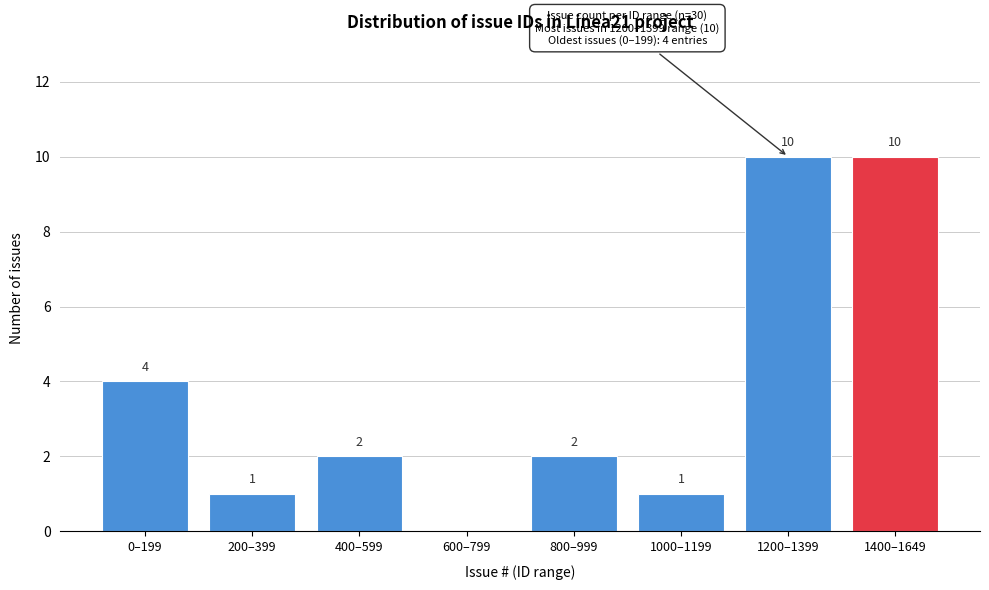

Reading left to right, transcribe all the data shown in this chart.

0–199=4	200–399=1	400–599=2	600–799=0	800–999=2	1000–1199=1	1200–1399=10	1400–1649=10